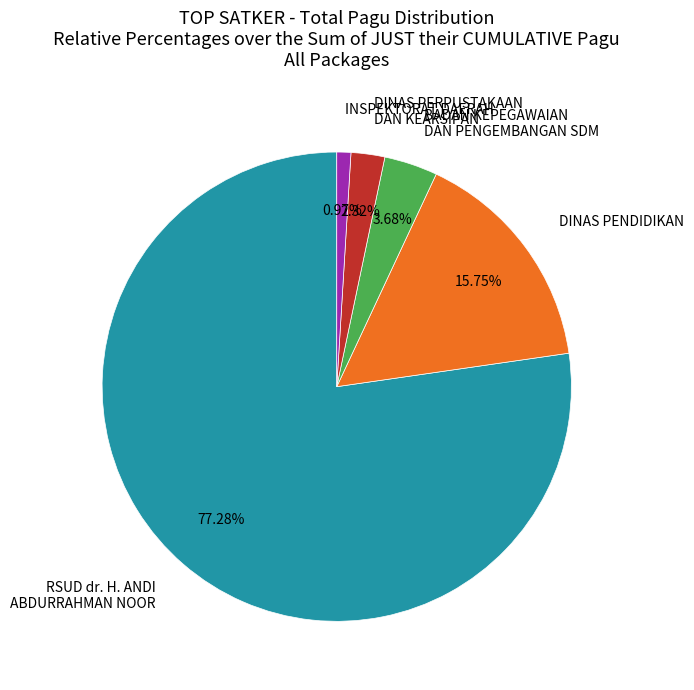

Is RSUD dr. H. ANDI ABDURRAHMAN NOOR the majority of the pie?

Yes